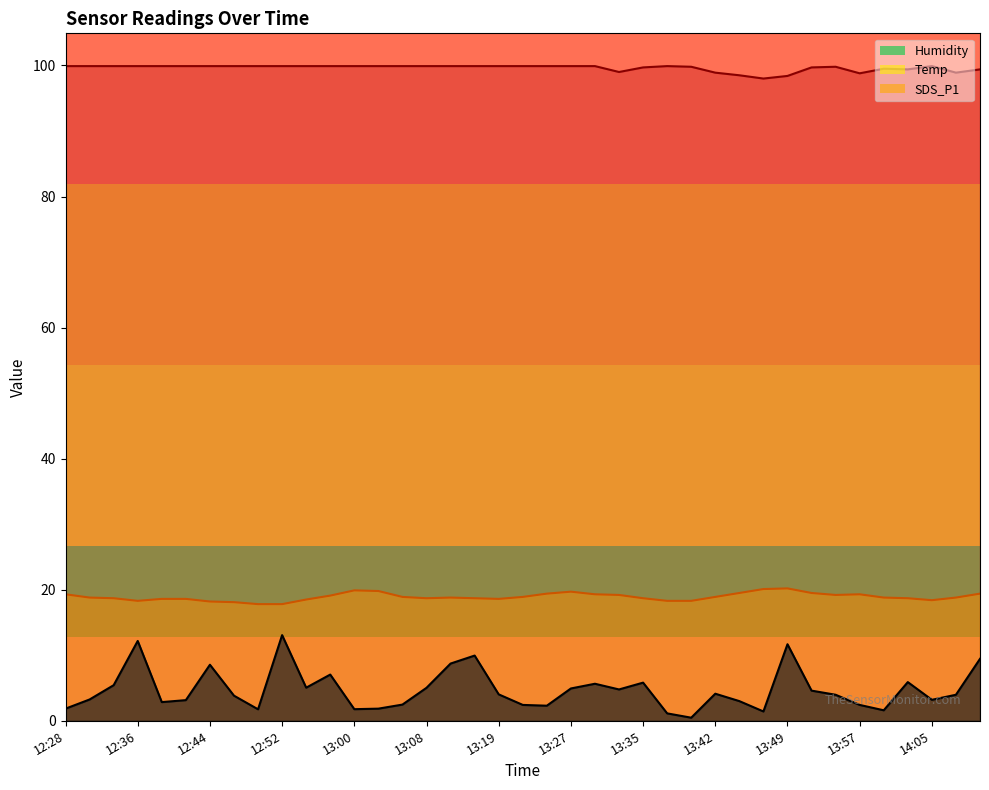

At which label does SDS_P1 first exceed 3?

12:31